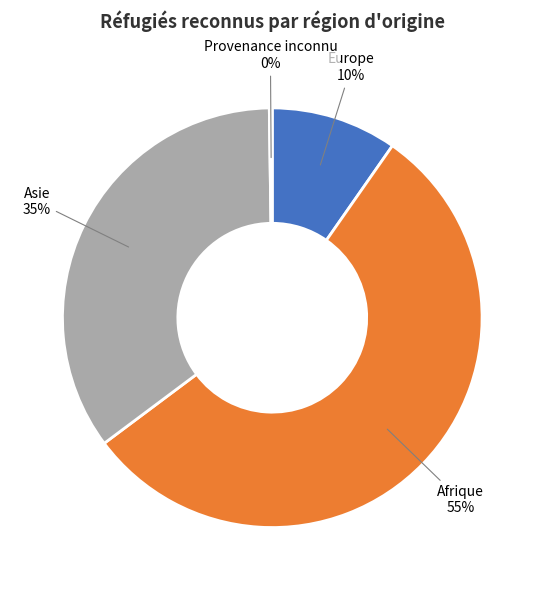

Is the sum of Europe and Asie greater than half?

No